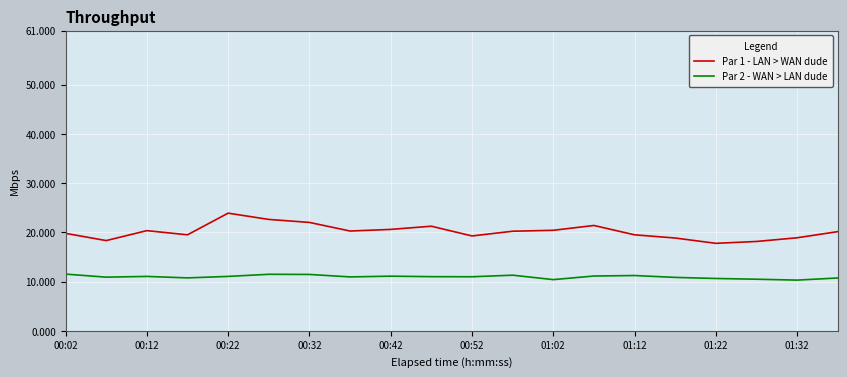

True or false: Par 2 - WAN > LAN dude and Par 1 - LAN > WAN dude cross at least once.

False